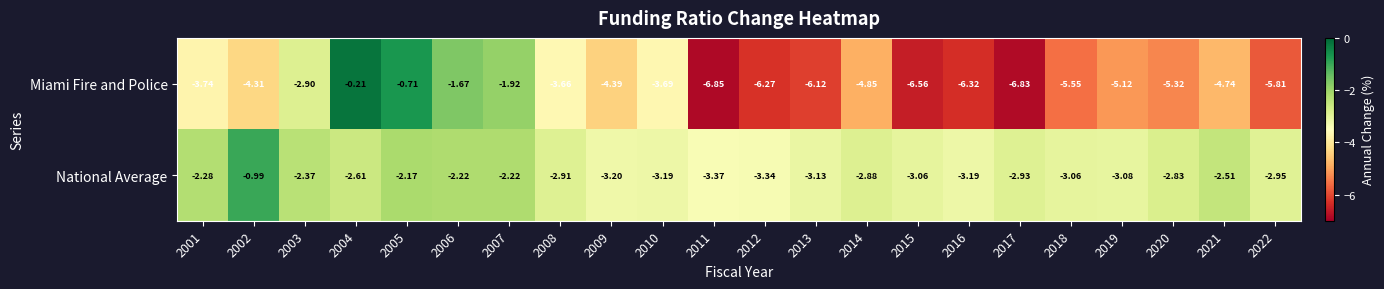

Which series changed the most between 2005 and 2020?

Miami Fire and Police